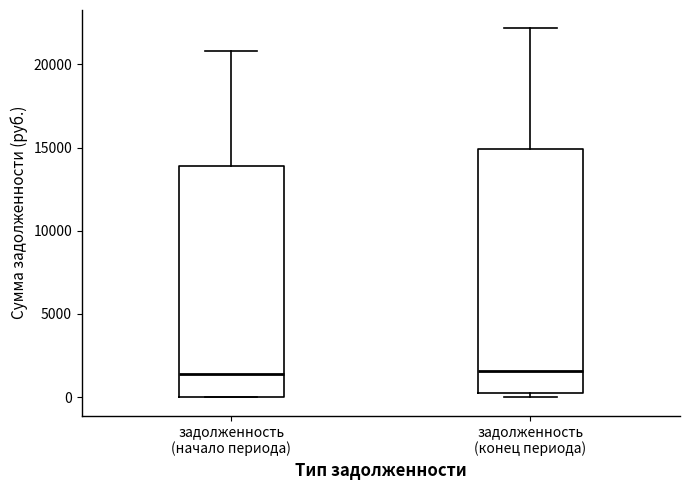

Reading left to right, read every box against the y-axis: the position of its median line, the range the box covers, and the ends of its whiskers. The values are not printed on the chart, so give them approximately, as read against the axis.

задолженность (начало периода): median 1500, box 0 to 14000, whiskers 0 to 21000
задолженность (конец периода): median 1500, box 500 to 15000, whiskers 0 to 22000